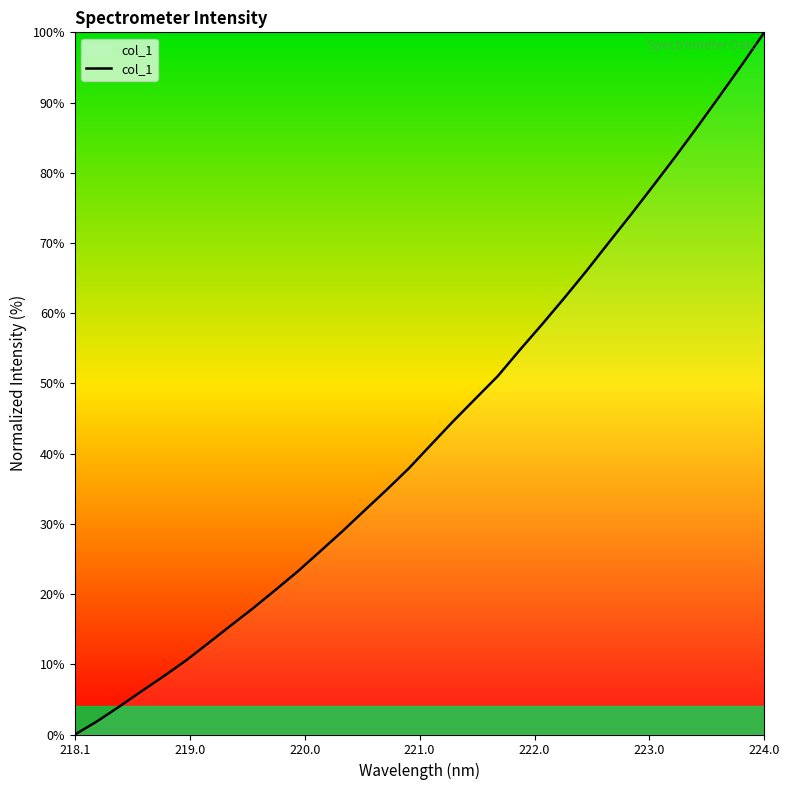

At which category does the chart reach its peak across all series?

224.0